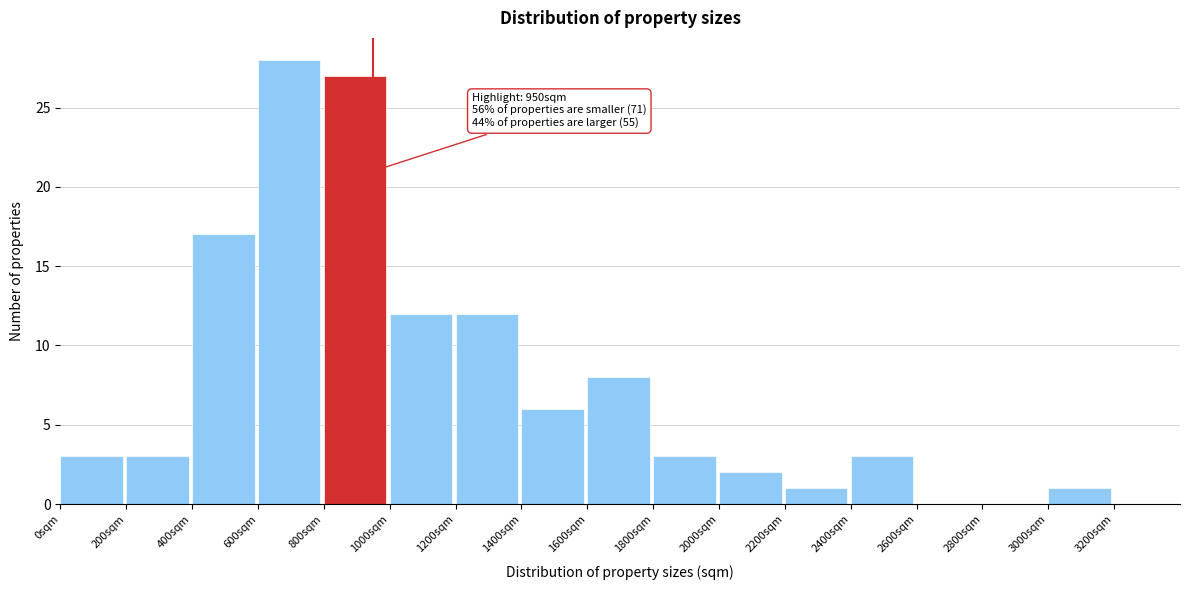

Over which range of the x-axis is the bar tallest?

600 to 800